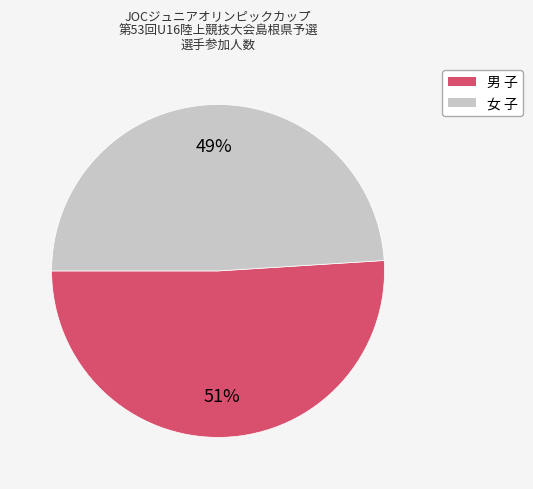

To the nearest percent, what is the average slice percentage?

50%